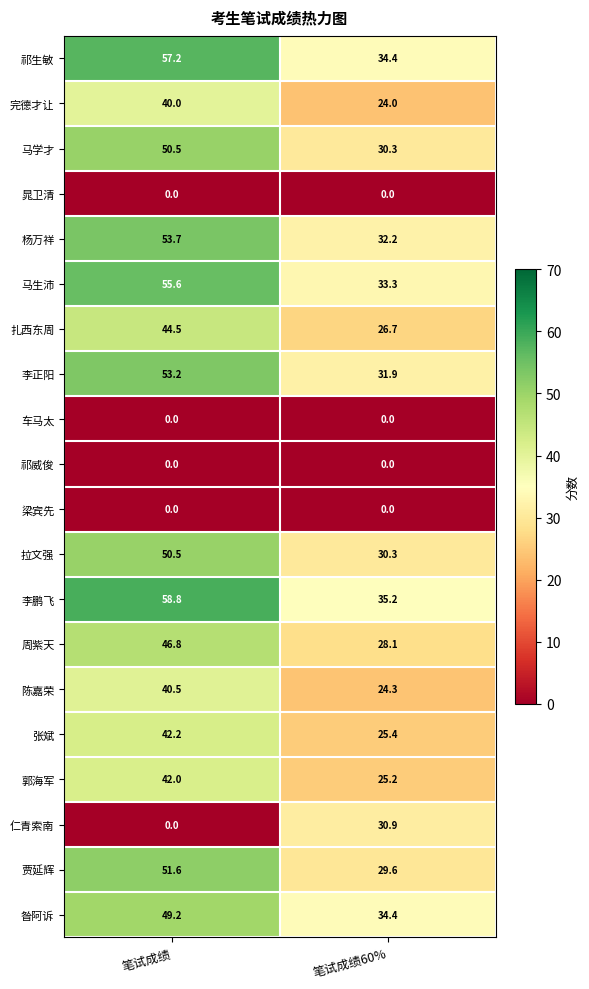

What is the total value across all series at 笔试成绩60%?

476.2